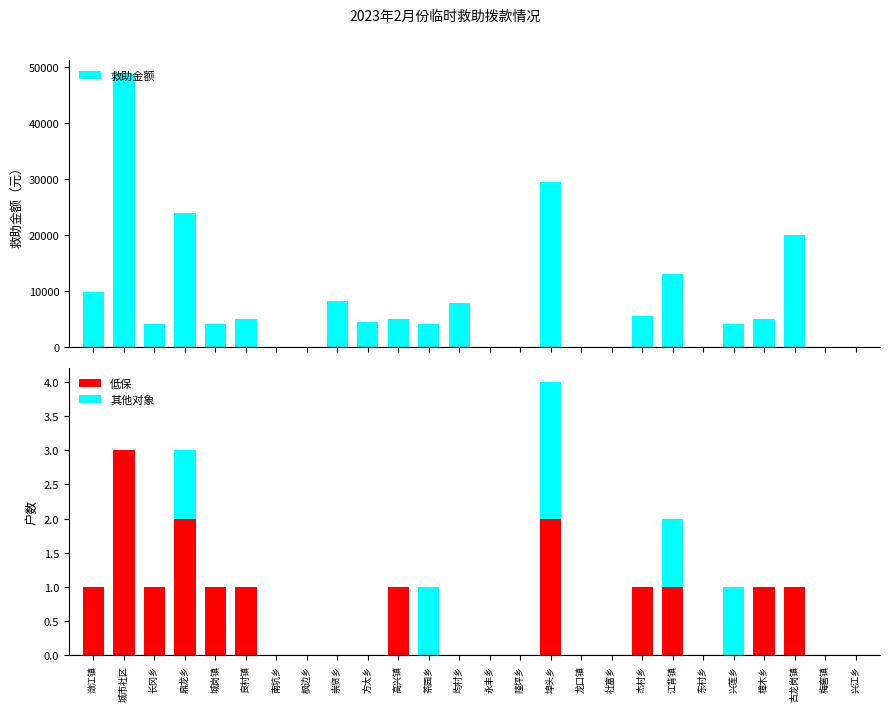

Is it true that 救助金额 equals 6755.1 at 茶园乡?

False